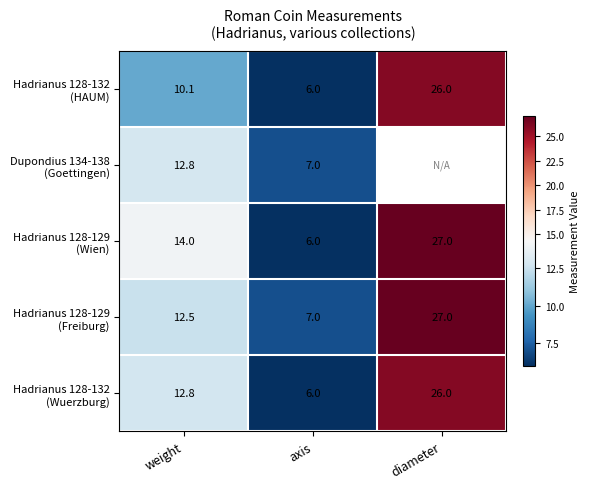

True or false: Dupondius 134-138 (Goettingen) has a value of 21.1 at weight.

False